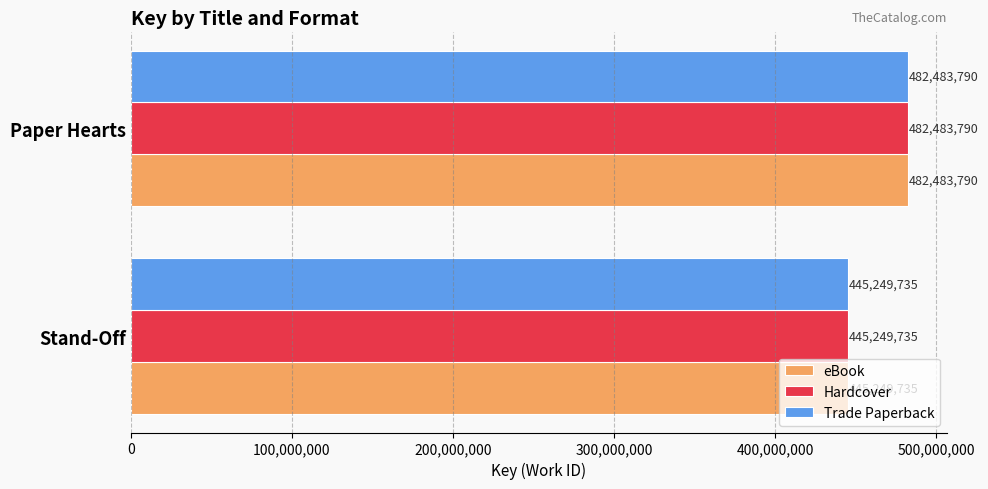

True or false: Hardcover has a value of 834737375 at Paper Hearts.

False